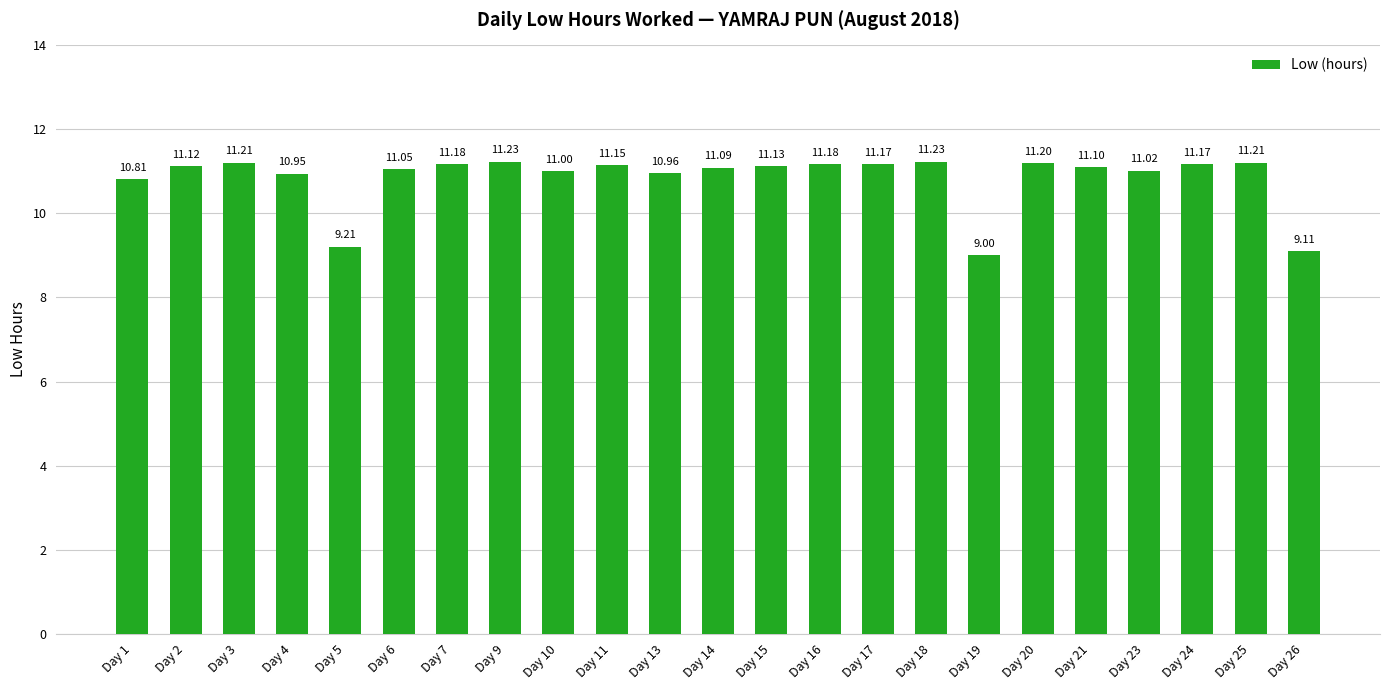

At which category does the chart reach its minimum across all series?

Day 19